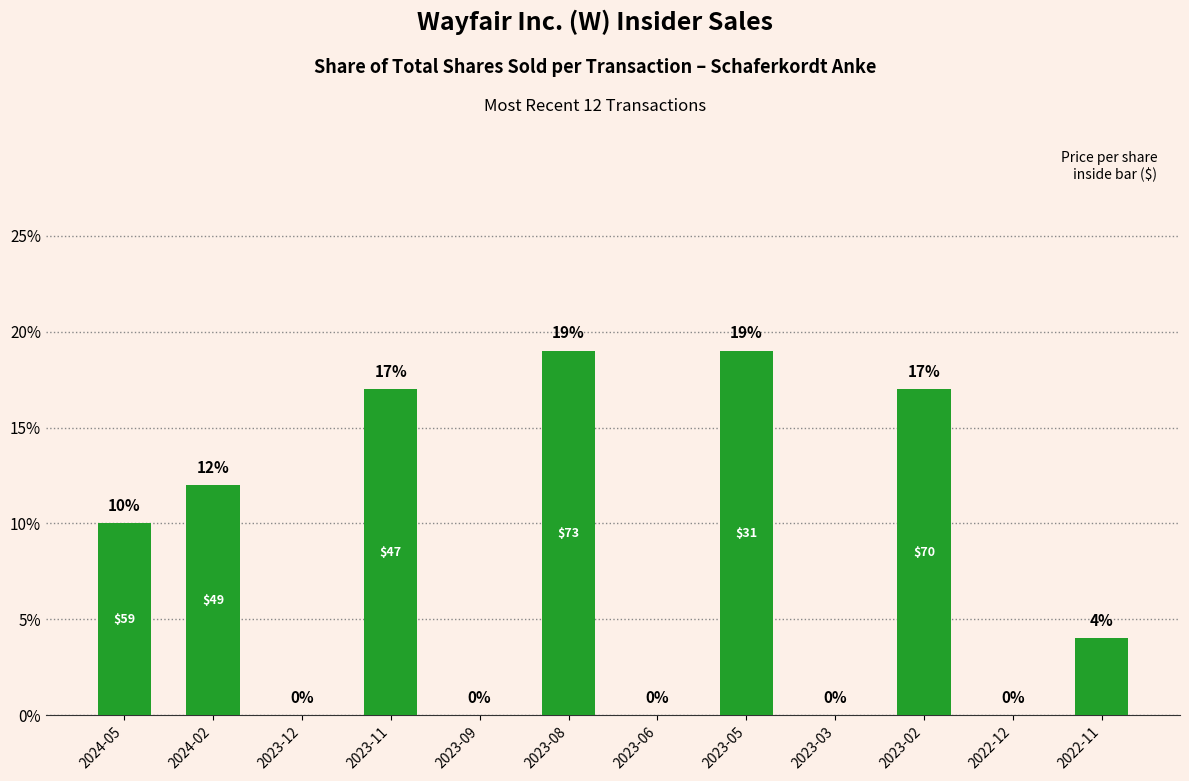

What is the change in value from 2023-08 to 2023-06?

-19